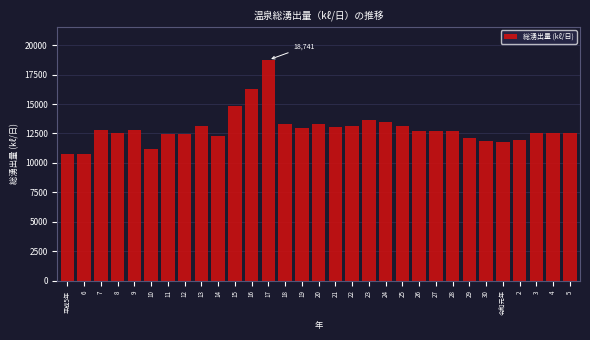

What is the value of the 31st bar from the left?

12539